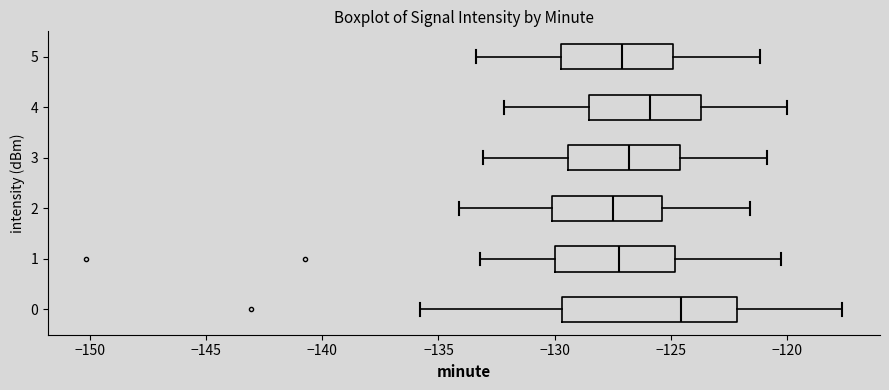

Where is the left edge of the box at y = 0 on the x-axis? The values are not printed on the chart, so give them approximately, as read against the axis.

-129.5